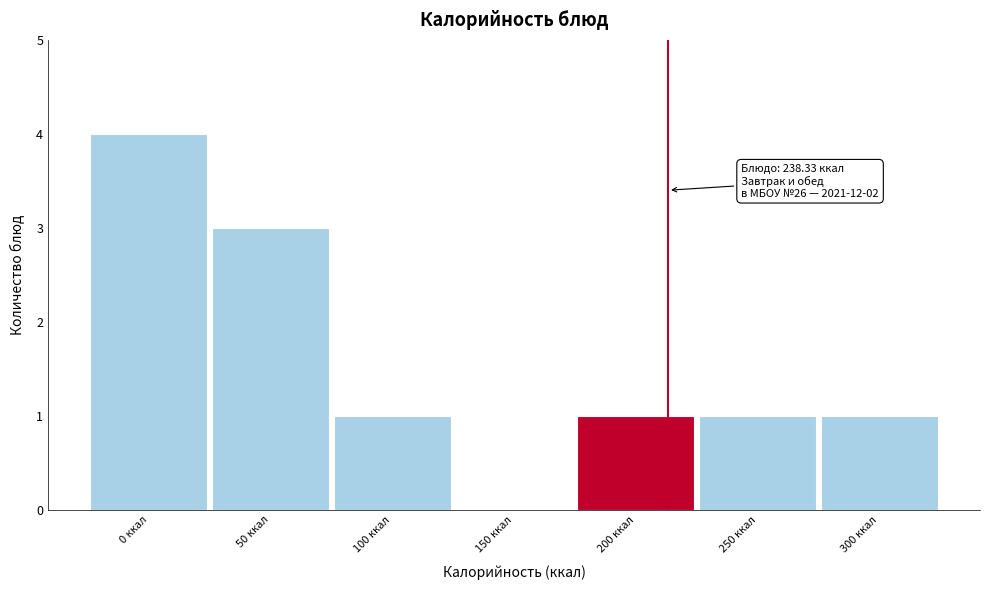

Reading right to left, what are all the values shown in this chart?

300 ккал=1	250 ккал=1	200 ккал=1	150 ккал=0	100 ккал=1	50 ккал=3	0 ккал=4